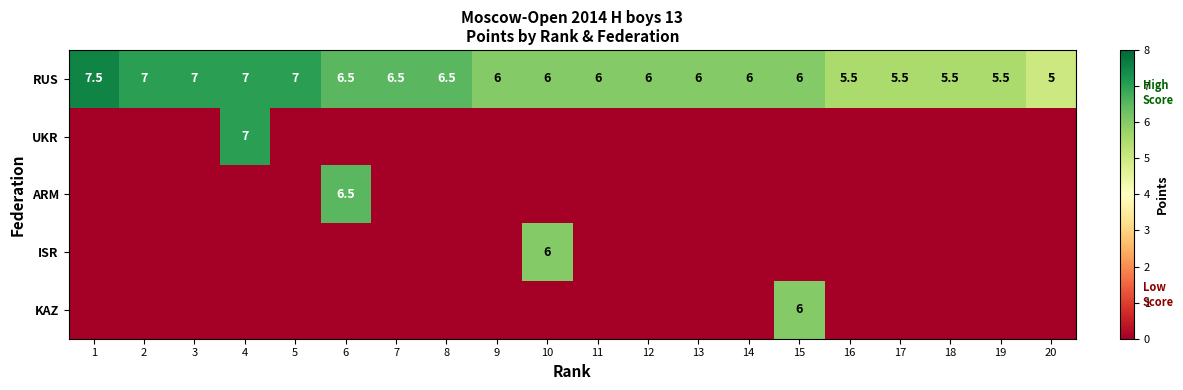

The ISR series shows 6.0 at 10. True or false?

True